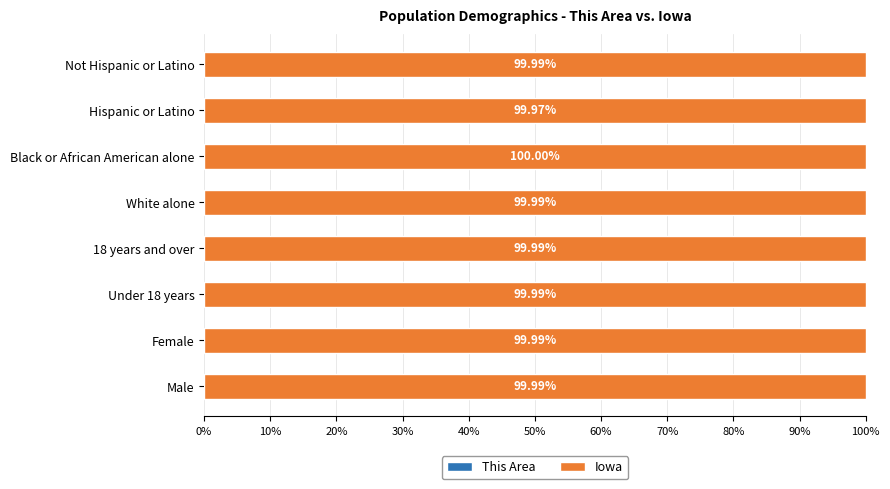

What is the total value across all series at Not Hispanic or Latino?

100.0